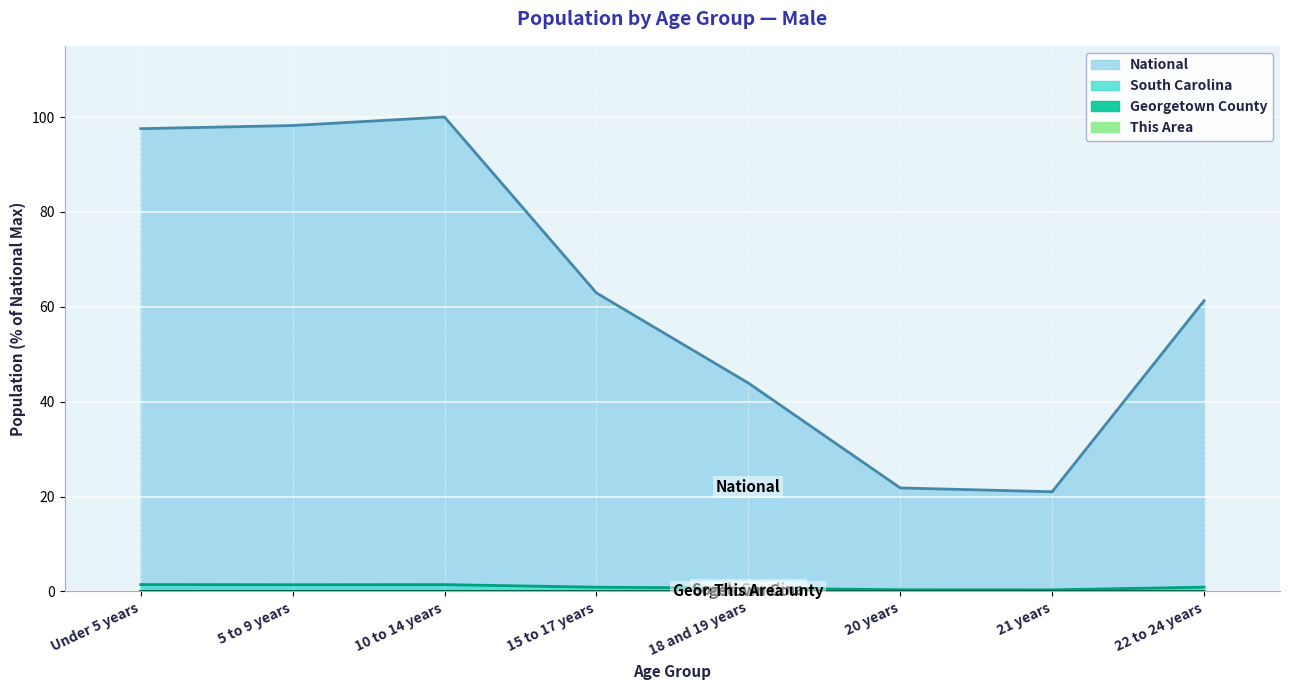

What is the sum of all Georgetown County values?

0.1